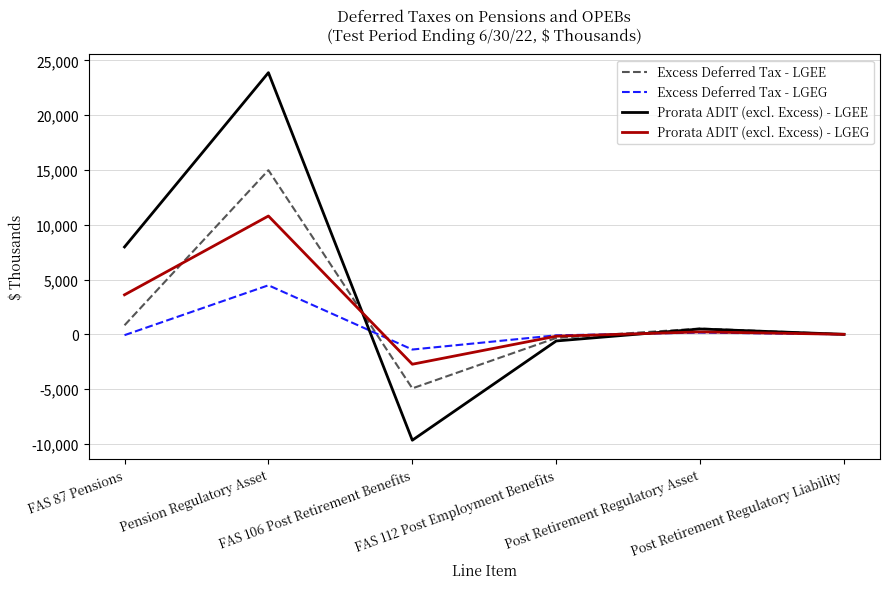

Which series has the widest spread of values?

Prorata ADIT (excl. Excess) - LGEE